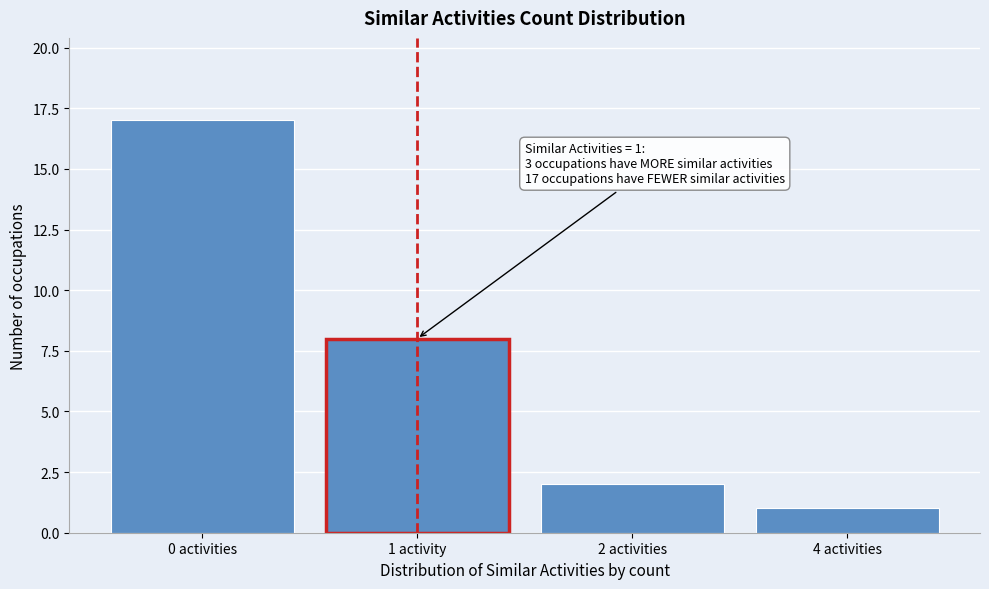

Reading left to right, extract all data points from this chart.

0 activities=17	1 activity=8	2 activities=2	4 activities=1